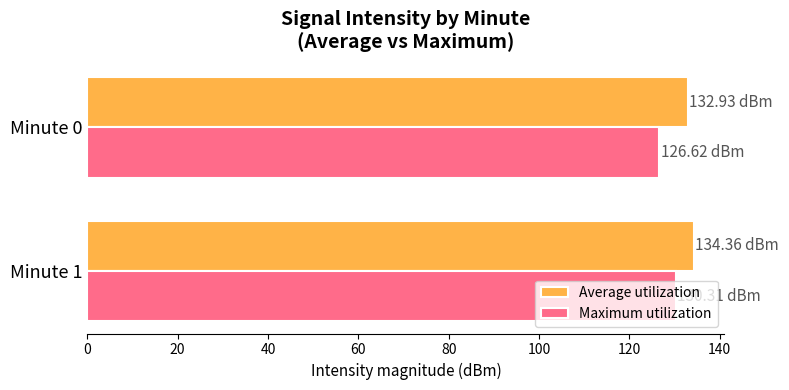

At how many categories does at least one series exceed 131?

2